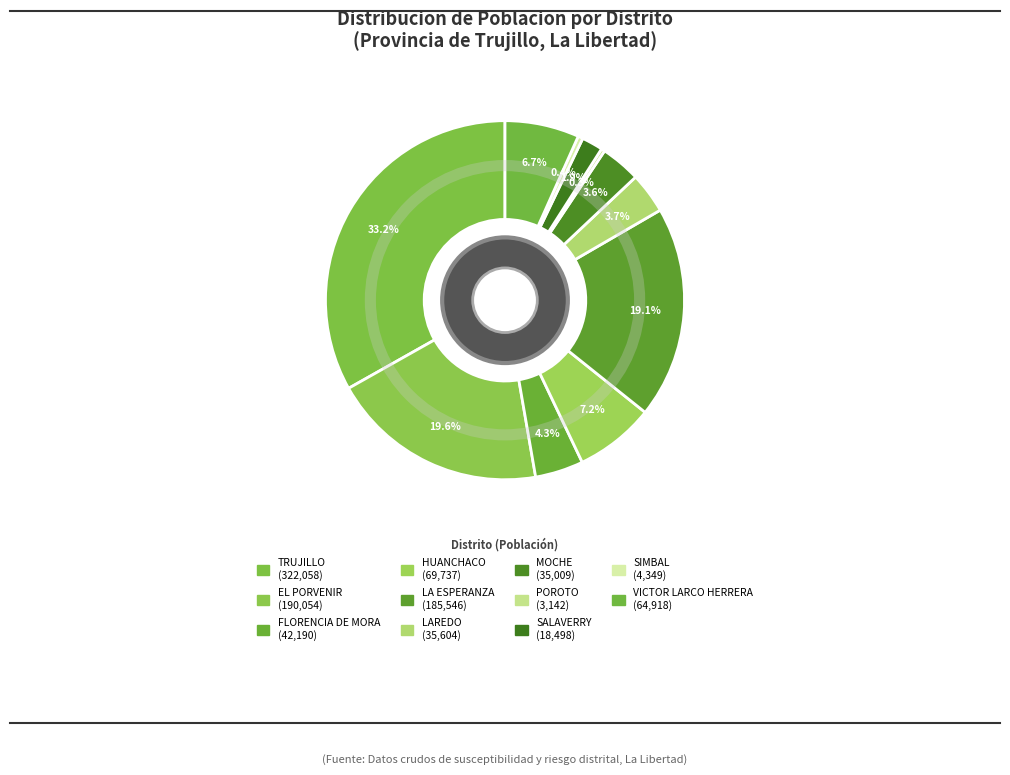

Approximately how many times larger is the value at LA ESPERANZA compared to VICTOR LARCO HERRERA?

2.9